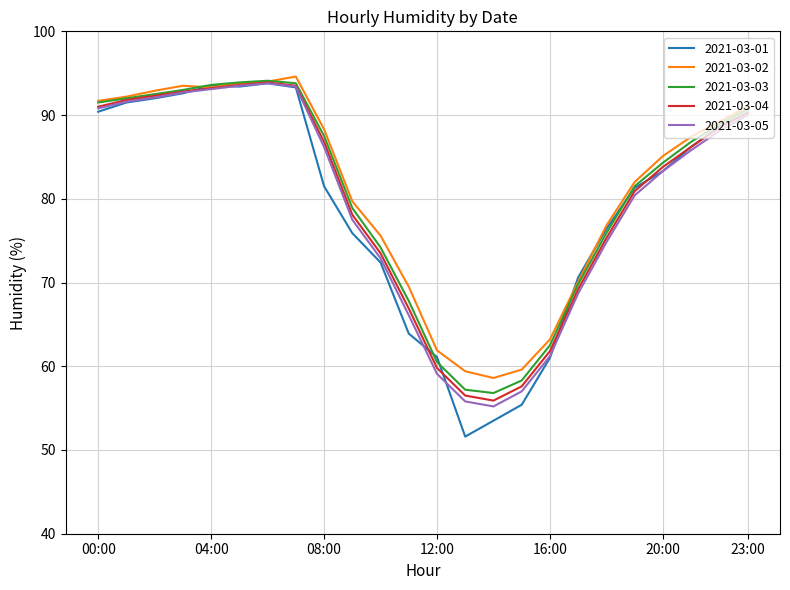

How many distinct data groups are displayed?

5